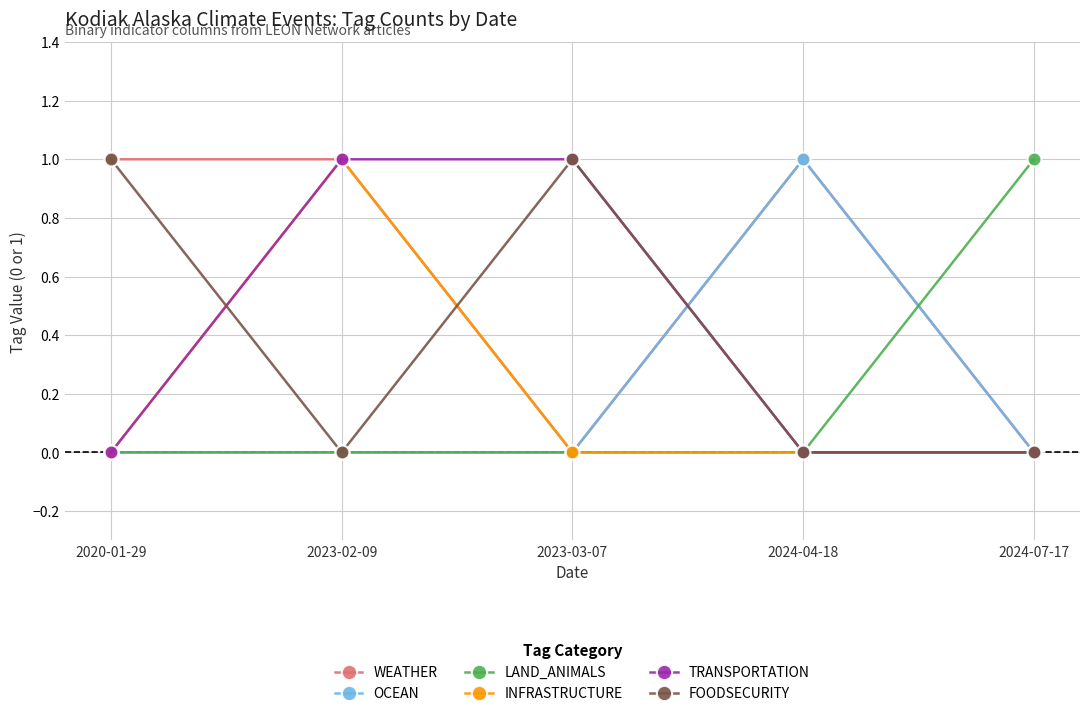

What is the total value across all series at 2023-03-07?

2